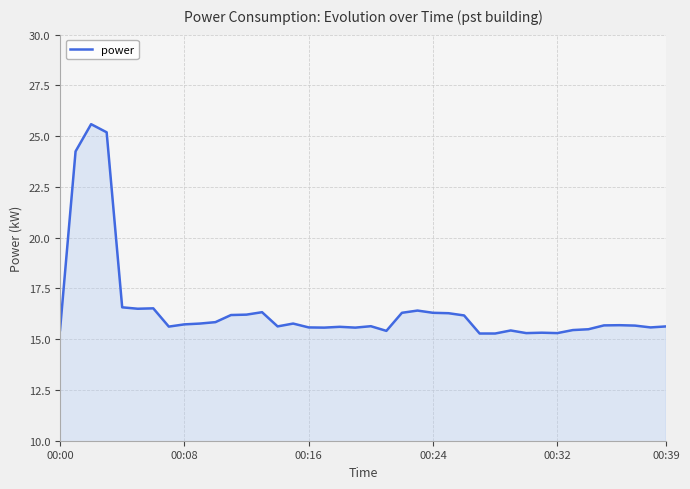

What is the value of the 17th point from the left?

15.6